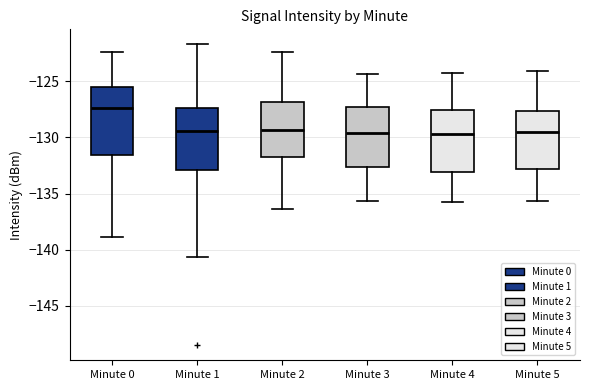

Reading left to right, read every box against the y-axis: the position of its median line, the range the box covers, and the ends of its whiskers. The values are not printed on the chart, so give them approximately, as read against the axis.

Minute 0: median -127.5, box -131.5 to -125.5, whiskers -139.0 to -122.5
Minute 1: median -129.5, box -133.0 to -127.5, whiskers -140.5 to -121.5
Minute 2: median -129.5, box -131.5 to -127.0, whiskers -136.5 to -122.5
Minute 3: median -129.5, box -132.5 to -127.0, whiskers -135.5 to -124.5
Minute 4: median -129.5, box -133.0 to -127.5, whiskers -136.0 to -124.0
Minute 5: median -129.5, box -133.0 to -127.5, whiskers -135.5 to -124.0